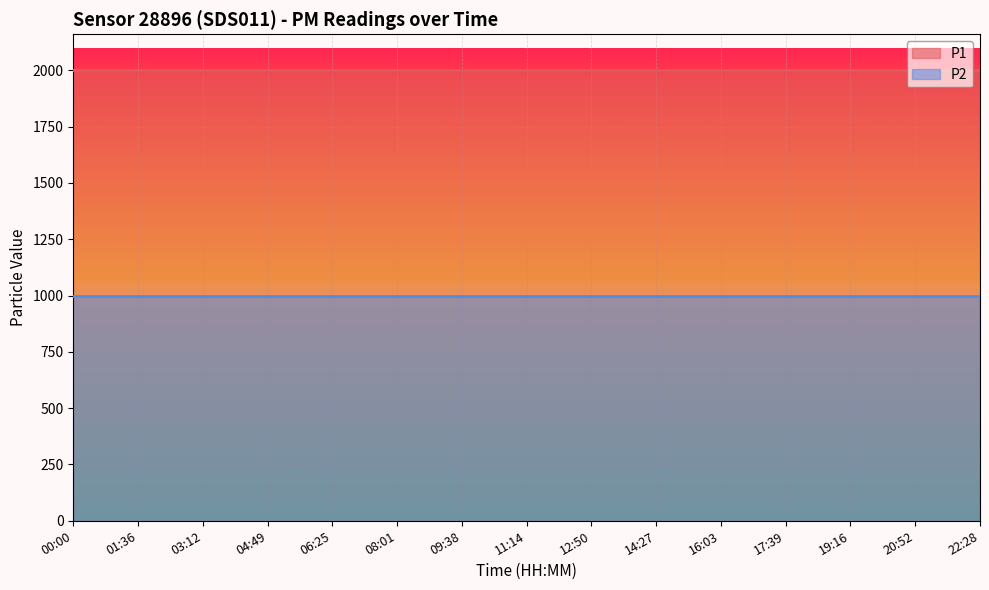

The P1 series shows 710.2 at 16:03. True or false?

False